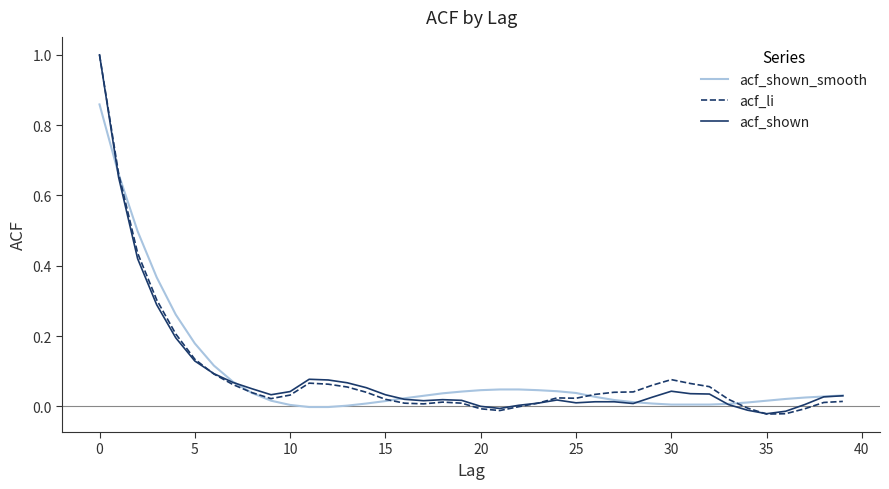

What is the maximum value shown in the chart?

1.0